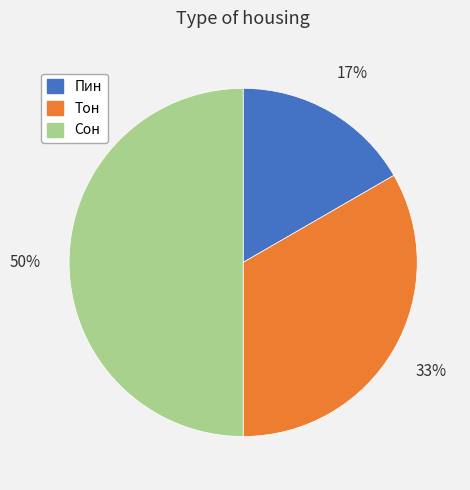

Approximately how many times larger is the value at Пин compared to Тон?

0.5